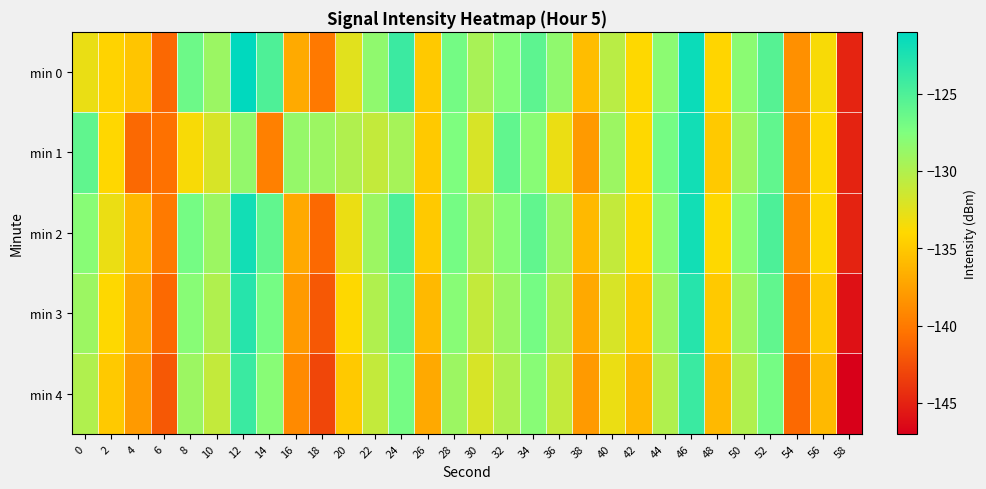

Reading right to left, list all the values displayed in this chart.

min 0: 58=-144.9	56=-133.7	54=-138.6	52=-125.4	50=-128.1	48=-134.2	46=-121.7	44=-128.2	42=-134.0	40=-130.5	38=-135.8	36=-128.4	34=-125.8	32=-127.8	30=-129.6	28=-127.0	26=-135.0	24=-124.1	22=-128.4	20=-132.5	18=-140.1	16=-136.9	14=-125.0	12=-121.1	10=-129.0	8=-126.6	6=-141.1	4=-135.2	2=-134.3	0=-133.0
min 1: 58=-145.0	56=-134.0	54=-139.0	52=-126.0	50=-129.0	48=-135.0	46=-122.0	44=-127.0	42=-134.0	40=-129.0	38=-138.0	36=-133.0	34=-128.0	32=-126.0	30=-132.0	28=-127.5	26=-135.0	24=-129.5	22=-131.0	20=-130.0	18=-129.0	16=-128.6	14=-139.6	12=-128.6	10=-132.0	8=-133.7	6=-140.6	4=-141.1	2=-134.1	0=-125.9
min 2: 58=-145.0	56=-134.0	54=-139.0	52=-125.0	50=-128.0	48=-134.0	46=-122.0	44=-128.0	42=-134.0	40=-131.0	38=-136.0	36=-129.0	34=-126.0	32=-128.0	30=-130.0	28=-127.0	26=-135.0	24=-125.0	22=-129.0	20=-133.0	18=-141.0	16=-137.0	14=-126.0	12=-122.0	10=-129.0	8=-127.0	6=-140.0	4=-136.0	2=-133.0	0=-128.0
min 3: 58=-146.0	56=-135.0	54=-140.0	52=-126.0	50=-129.0	48=-135.0	46=-123.0	44=-129.0	42=-135.0	40=-132.0	38=-137.0	36=-130.0	34=-127.0	32=-129.0	30=-131.0	28=-128.0	26=-136.0	24=-126.0	22=-130.0	20=-134.0	18=-142.0	16=-138.0	14=-127.0	12=-123.0	10=-130.0	8=-128.0	6=-141.0	4=-137.0	2=-134.0	0=-129.0
min 4: 58=-147.0	56=-136.0	54=-141.0	52=-127.0	50=-130.0	48=-136.0	46=-124.0	44=-130.0	42=-136.0	40=-133.0	38=-138.0	36=-131.0	34=-128.0	32=-130.0	30=-132.0	28=-129.0	26=-137.0	24=-127.0	22=-131.0	20=-135.0	18=-143.0	16=-139.0	14=-128.0	12=-124.0	10=-131.0	8=-129.0	6=-142.0	4=-138.0	2=-135.0	0=-130.0